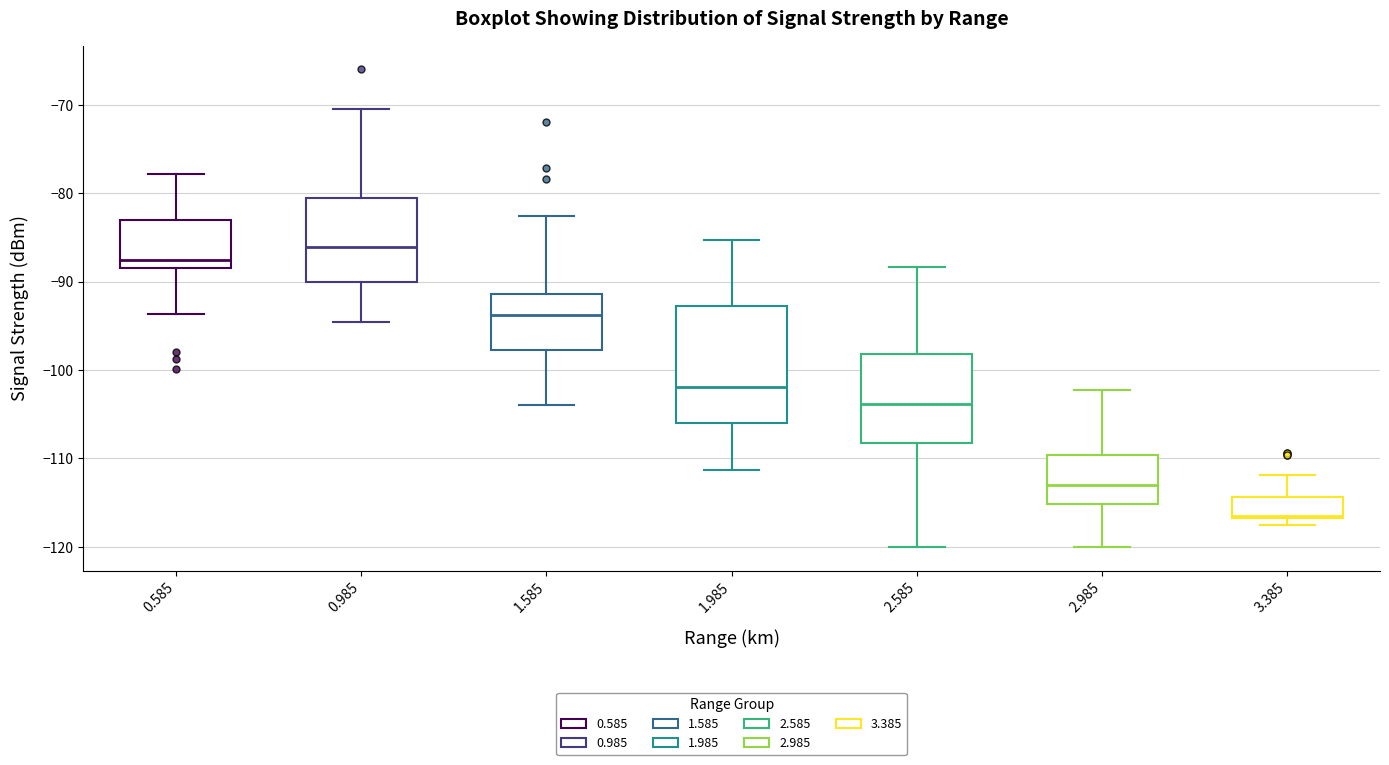

Reading left to right, transcribe this box plot: for each box, give where its median line is, the range the box spans, and where its two whiskers end, as read against the y-axis. The values are not printed on the chart, so give them approximately, as read against the axis.

0.585: median -87, box -88 to -83, whiskers -94 to -78
0.985: median -86, box -90 to -81, whiskers -95 to -70
1.585: median -94, box -98 to -91, whiskers -104 to -83
1.985: median -102, box -106 to -93, whiskers -111 to -85
2.585: median -104, box -108 to -98, whiskers -120 to -88
2.985: median -113, box -115 to -110, whiskers -120 to -102
3.385: median -116, box -117 to -114, whiskers -117 (just below the box's lower edge) to -112